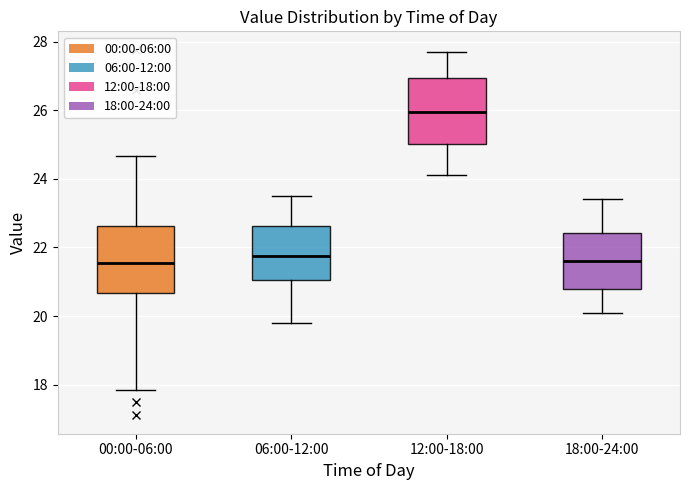

Where is the lower edge of the box for 00:00-06:00 on the y-axis? The values are not printed on the chart, so give them approximately, as read against the axis.

20.6